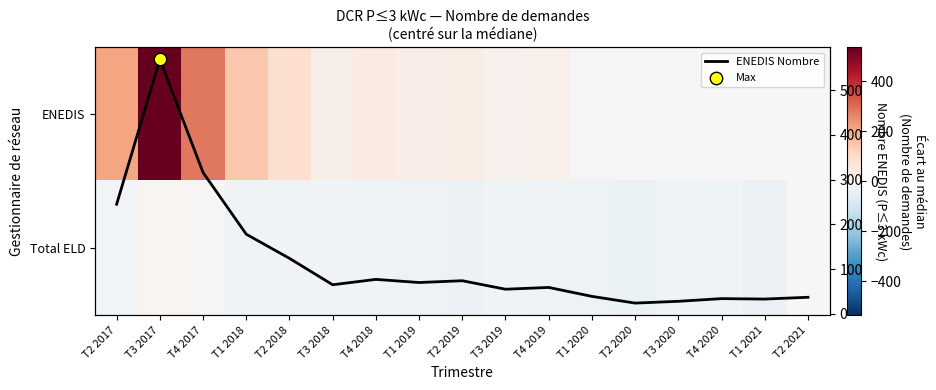

How many data points in Total ELD are above -22?

8